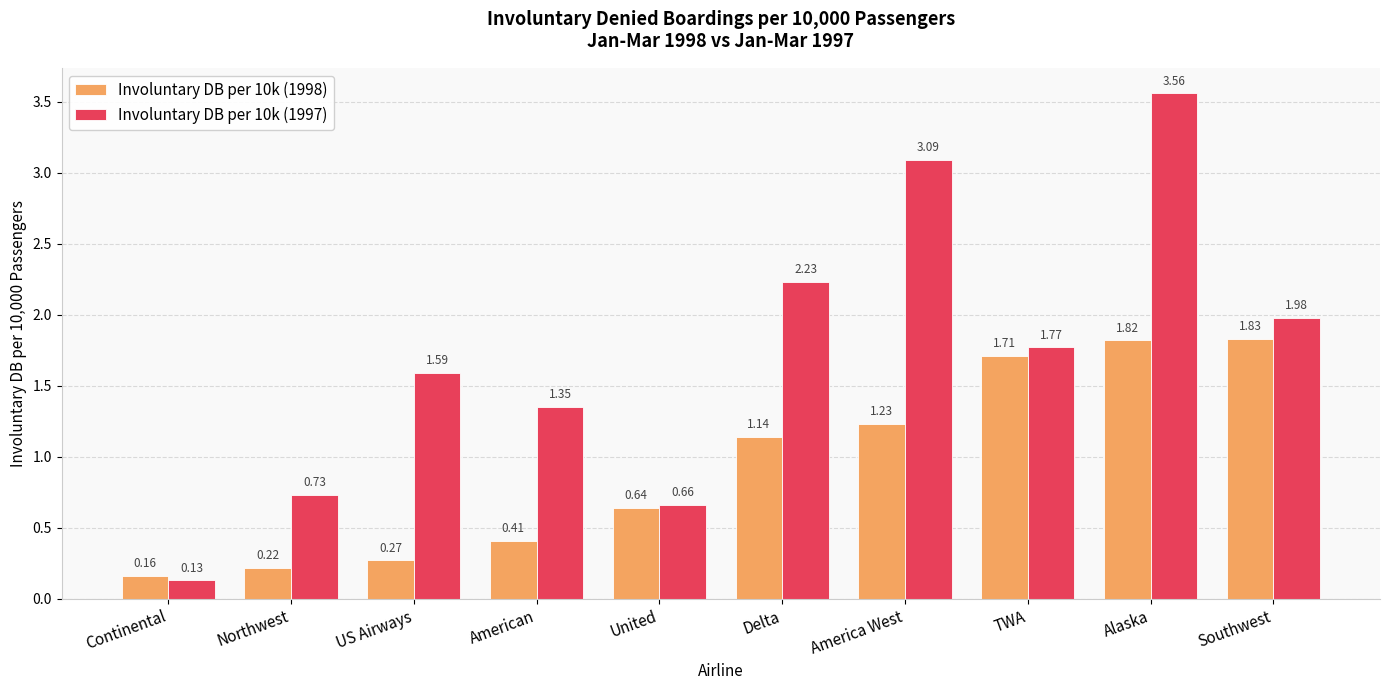

How many bars are there in total?

20